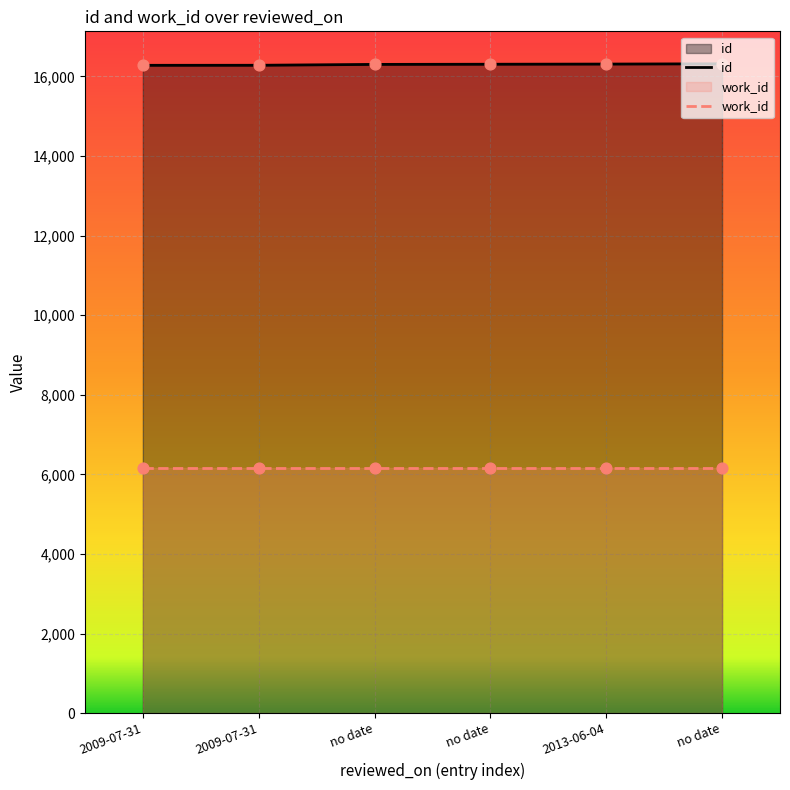

At how many categories does at least one series exceed 9364?

6